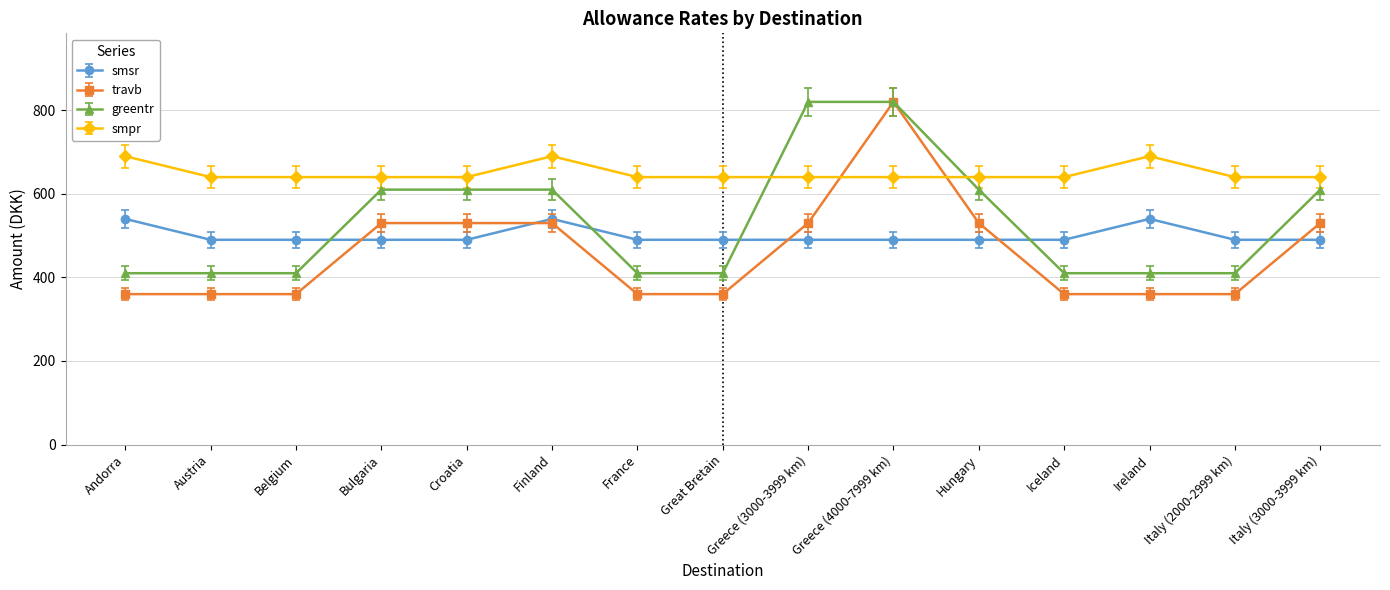

True or false: smsr and greentr cross at least once.

True